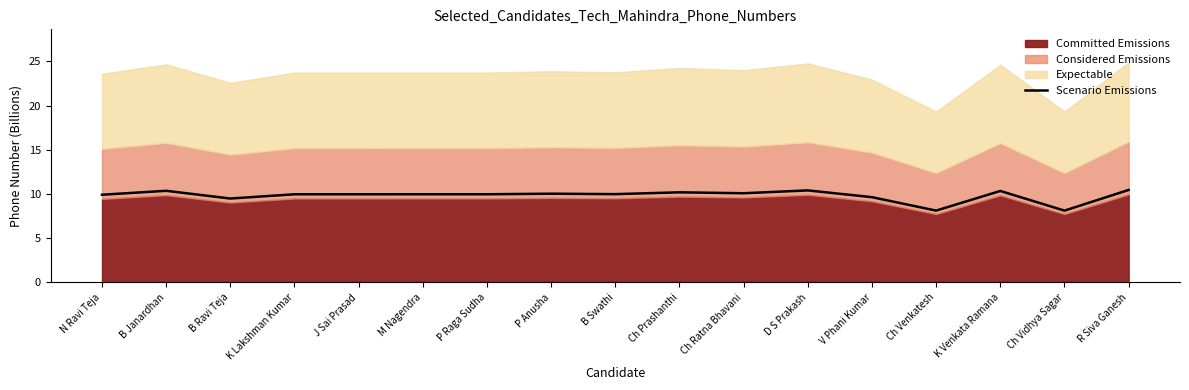

What is the sum of all values?

167.0